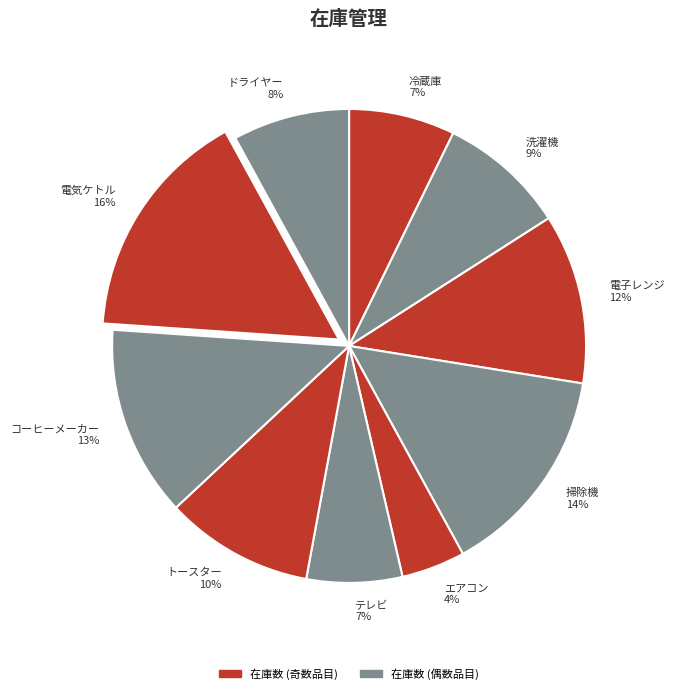

To the nearest percent, what percentage of the pie is 電子レンジ?

12%